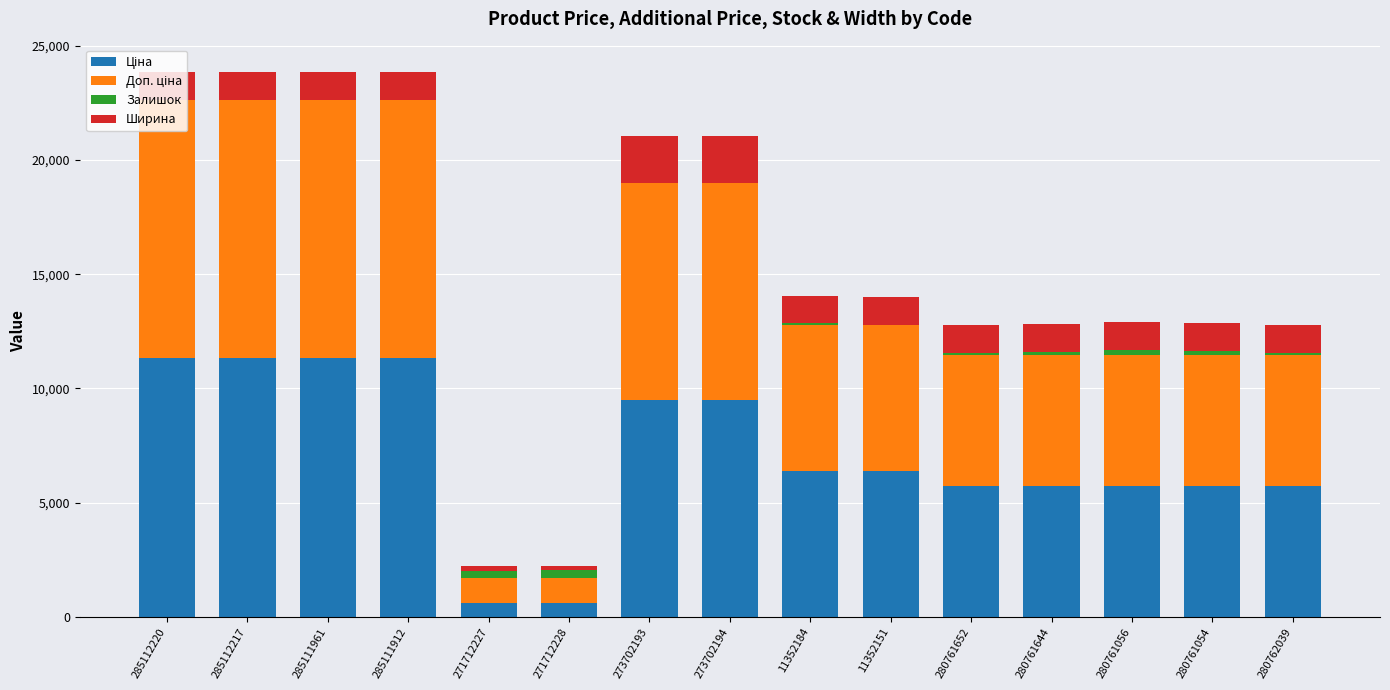

Are the bars horizontal?

No